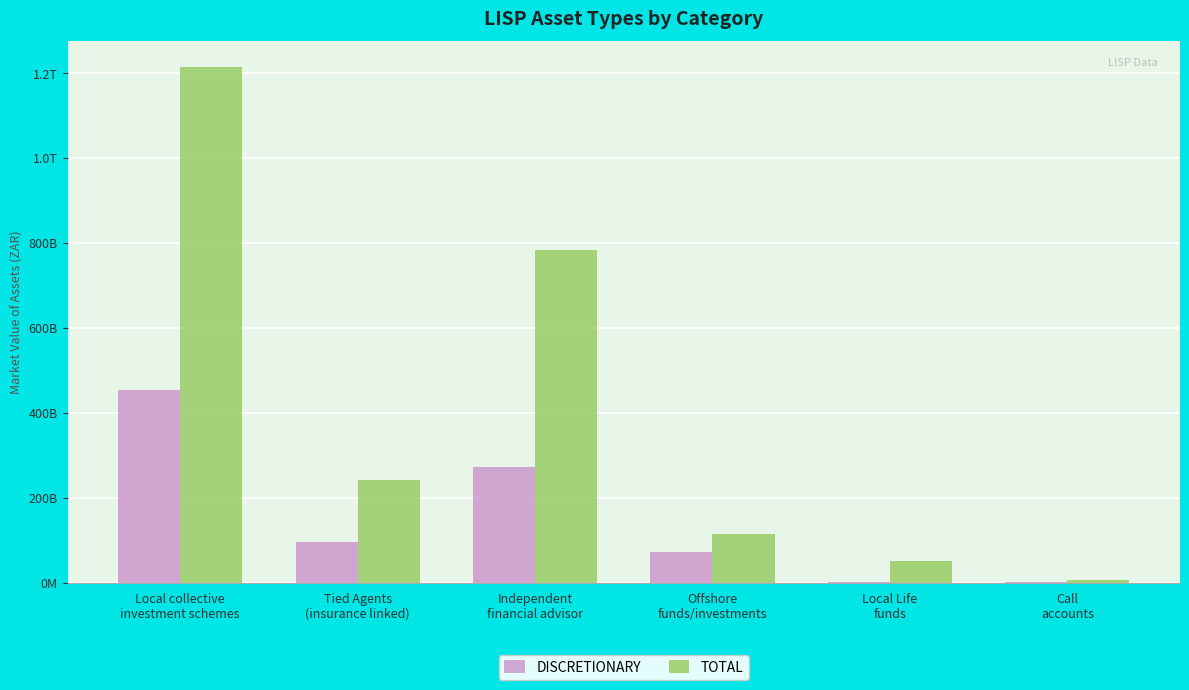

What are all the series names shown in the legend?

DISCRETIONARY, TOTAL